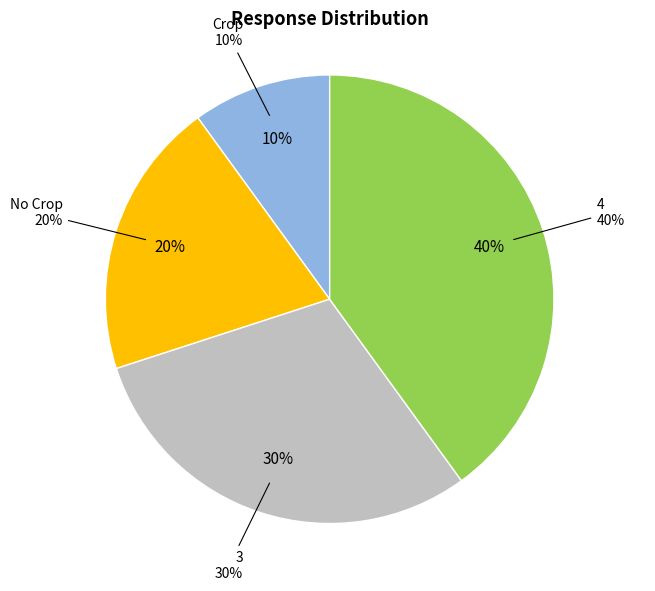

To the nearest percent, what portion does No Crop represent?

20%